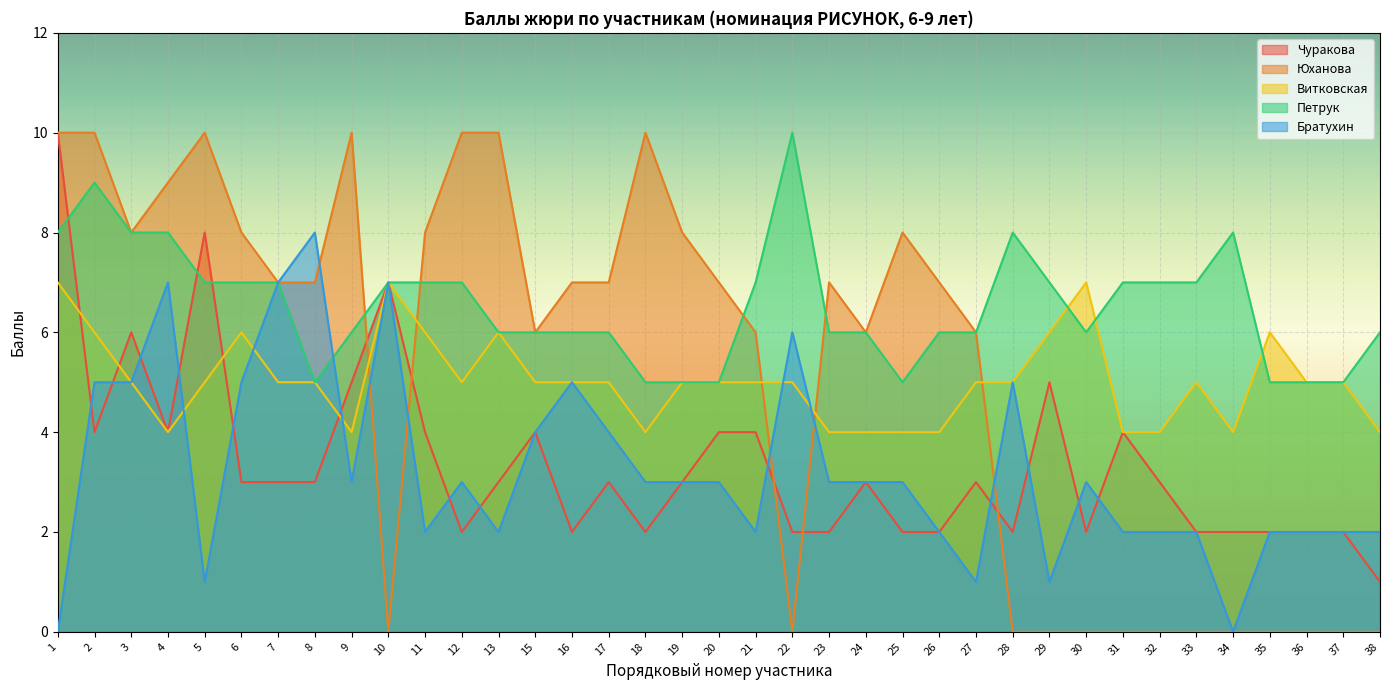

What is the maximum value shown in the chart?

10